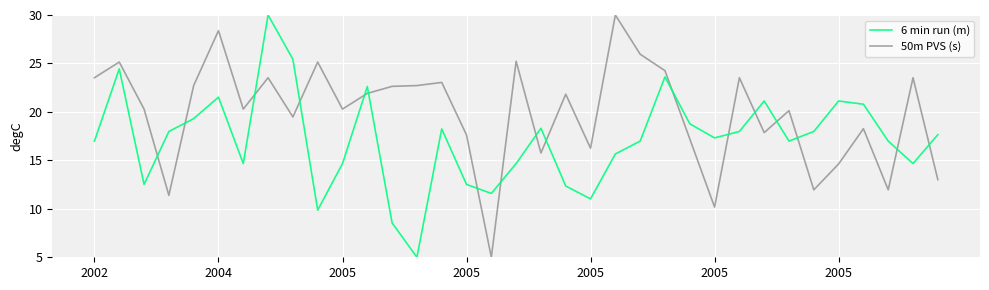

List the series in order of their overall mean, highest first.

50m PVS (s), 6 min run (m)